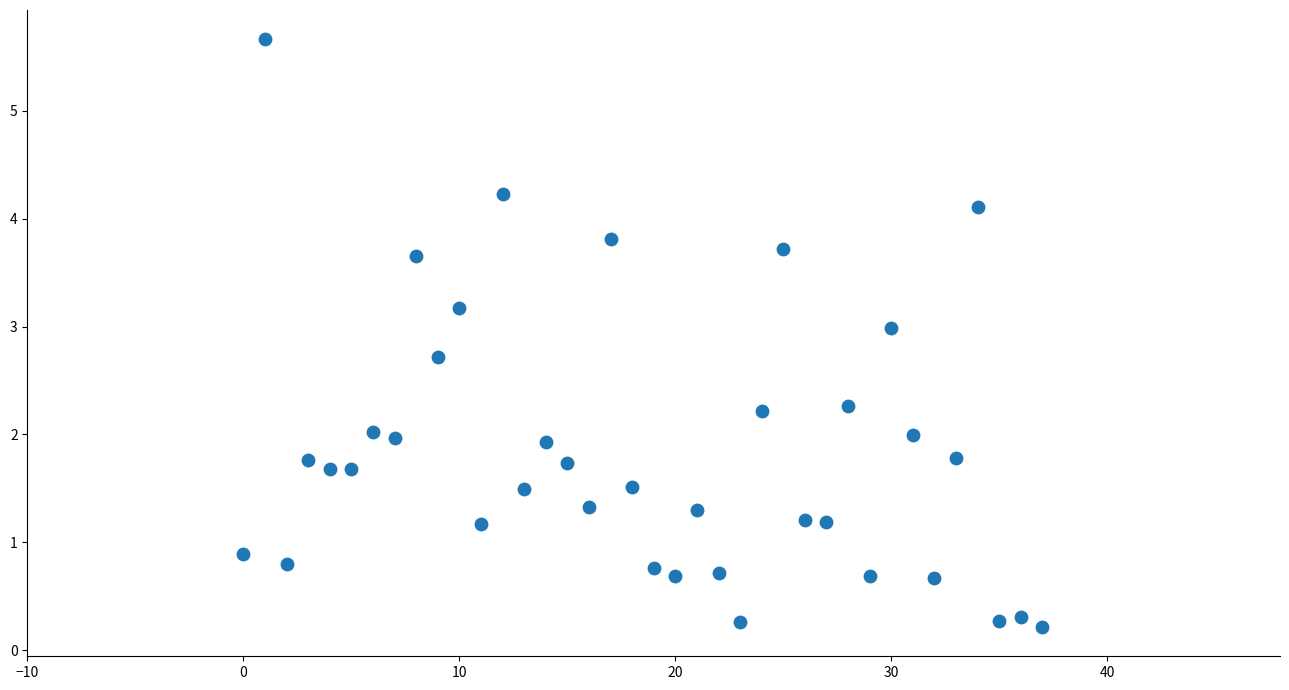

What is the range of Y values (max minus min)?

5.4